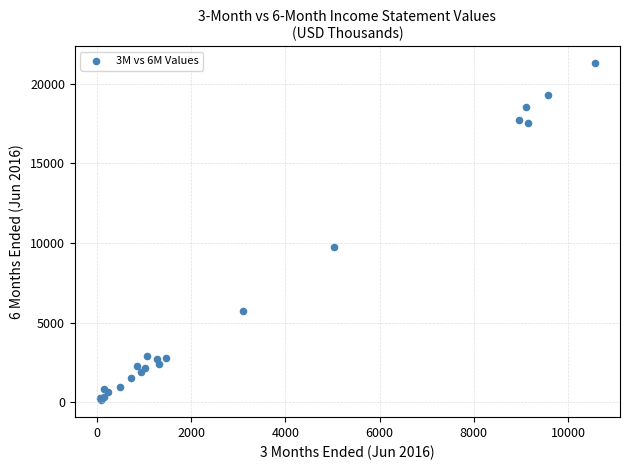

What Y value in the scatter plot is closest to 10703?

9723